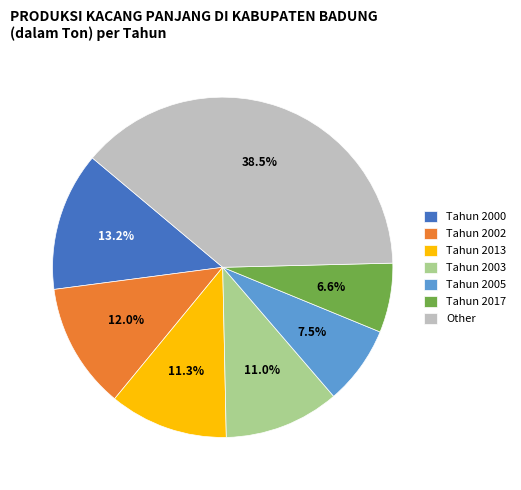

Which category has the biggest portion of the pie?

Other